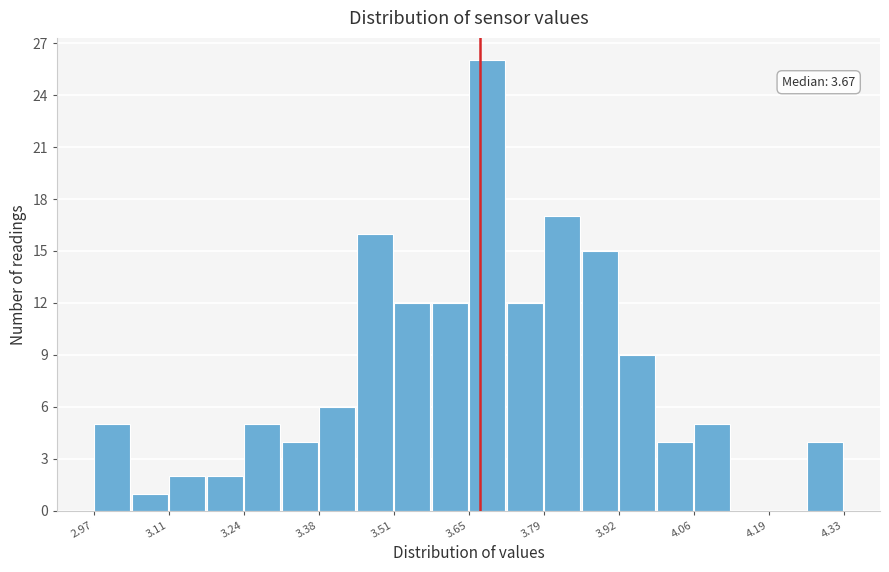

Around what value on the x-axis is the tallest bar? Give the approximate position of its centre, as read against the axis.

3.68